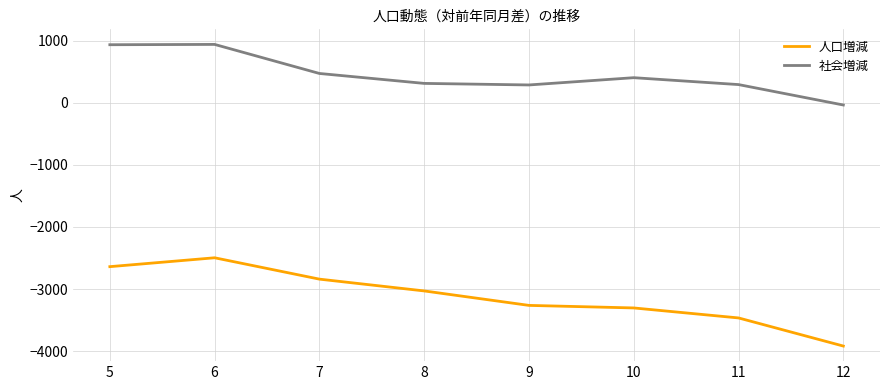

The value of 社会増減 at 5 is 407. True or false?

False